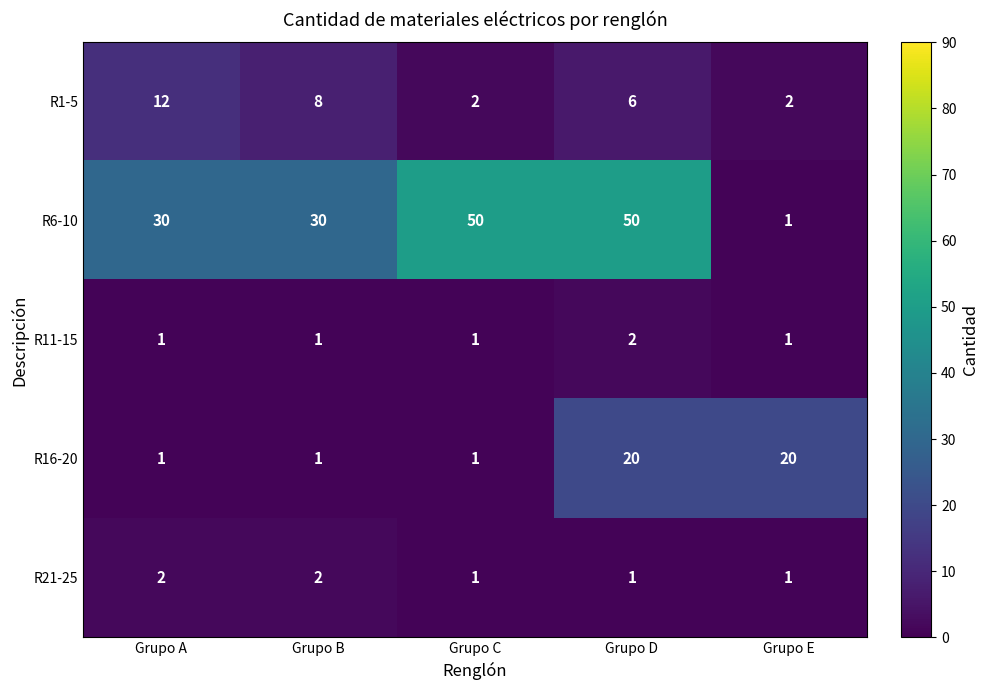

What is the spread (max minus min) of values at Grupo D?

49